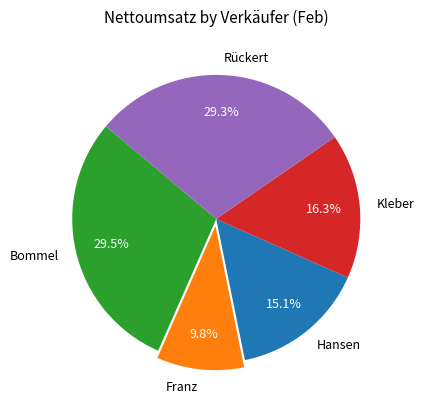

Do Rückert and Bommel together represent more than half of the pie?

Yes